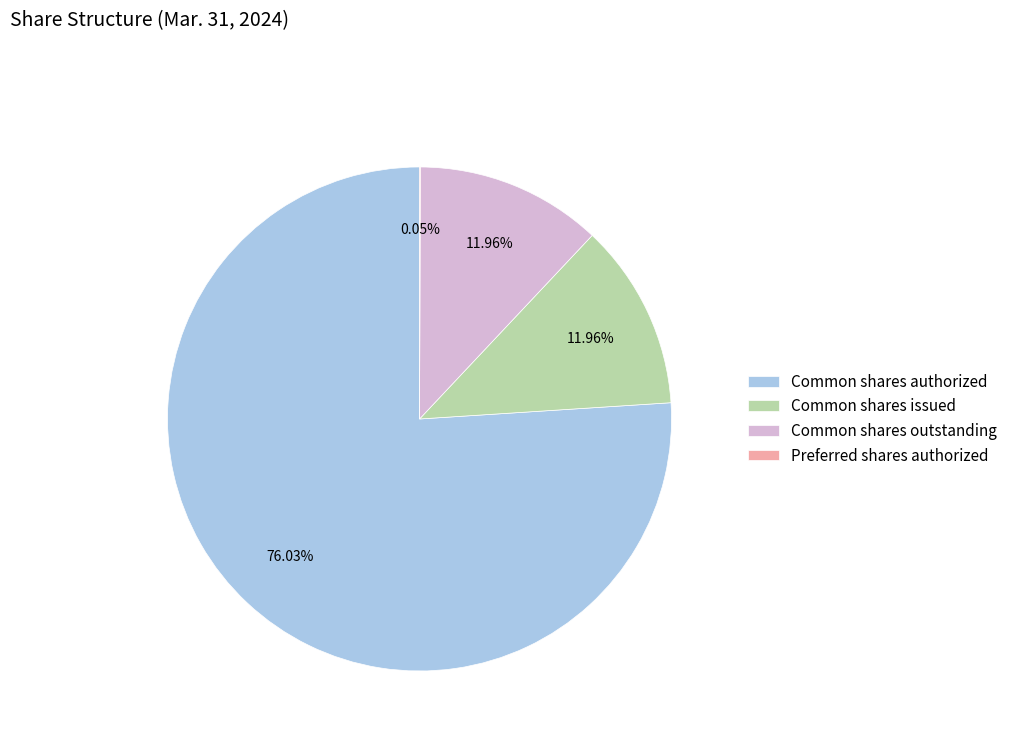

What is the largest slice in the pie chart?

Common shares authorized